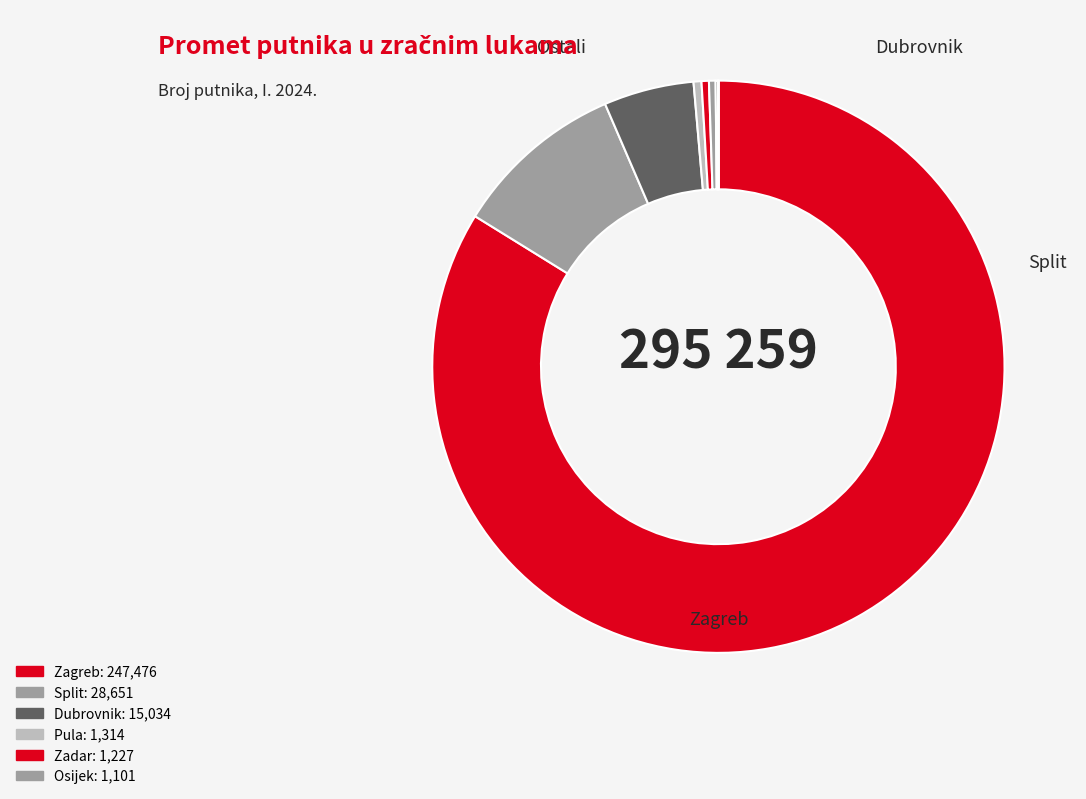

Which slice is the largest?

Zagreb